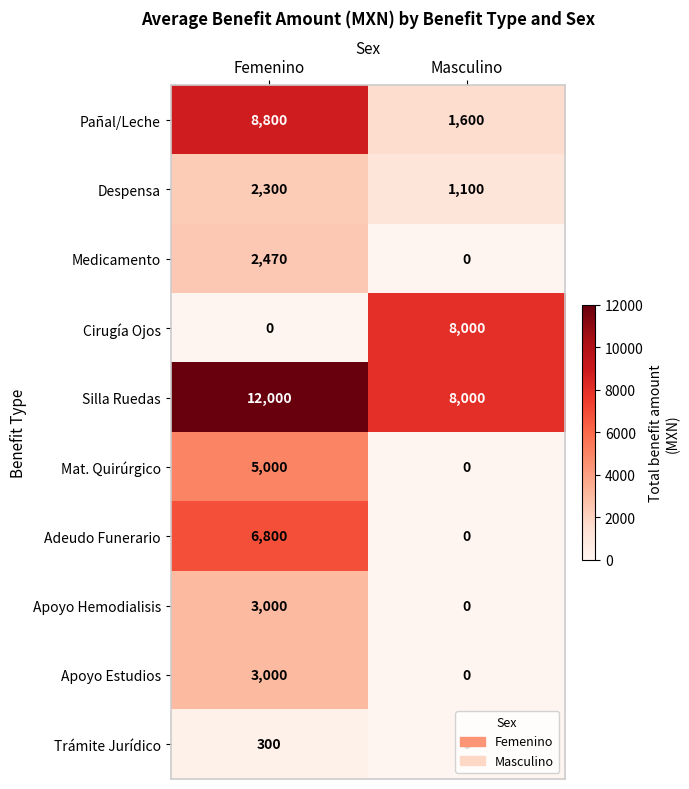

The value of Medicamento at Masculino is 0. True or false?

True